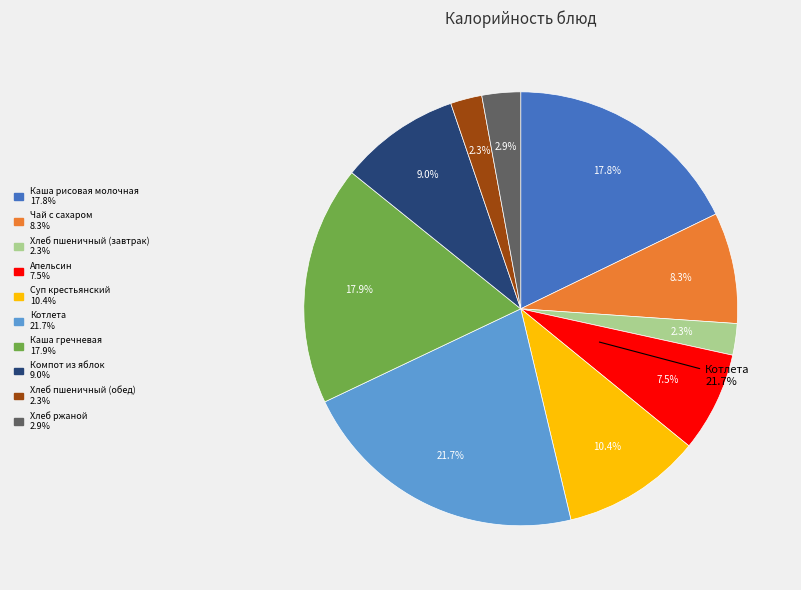

What percentage is NOT represented by Апельсин?

92.5%